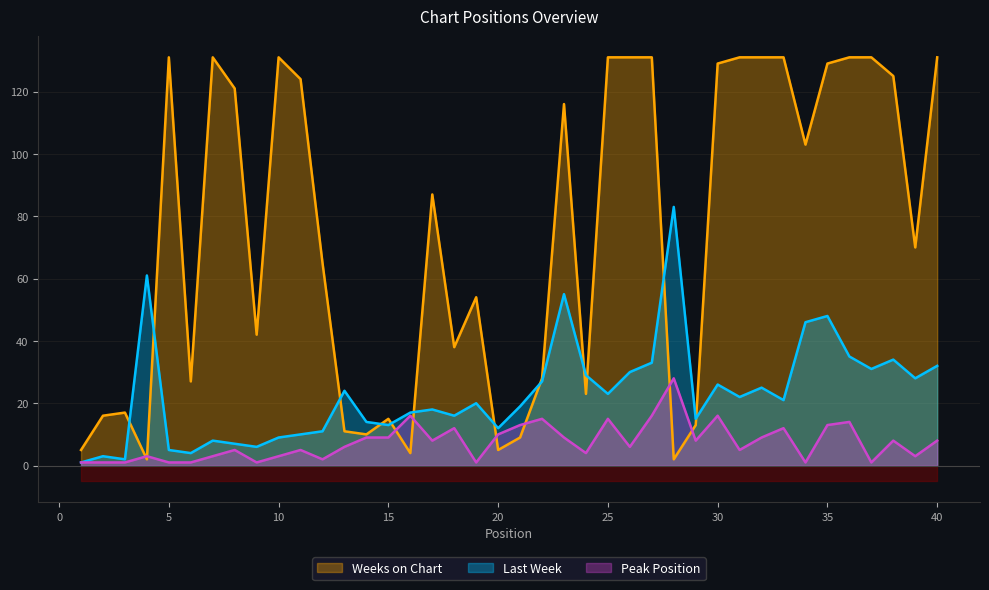

At how many categories does at least one series exceed 45?

25